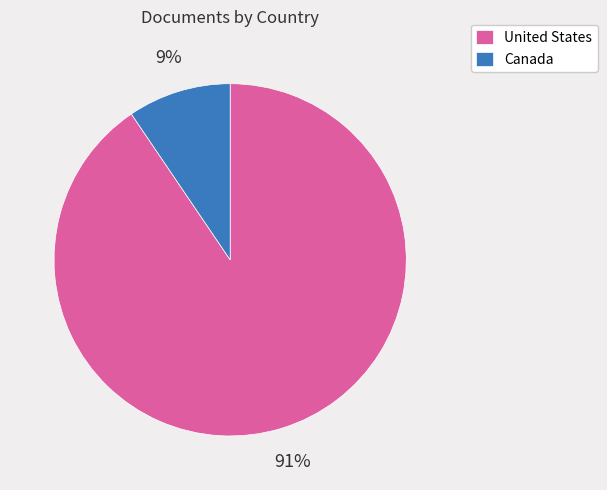

Do Canada and United States together represent more than half of the pie?

Yes